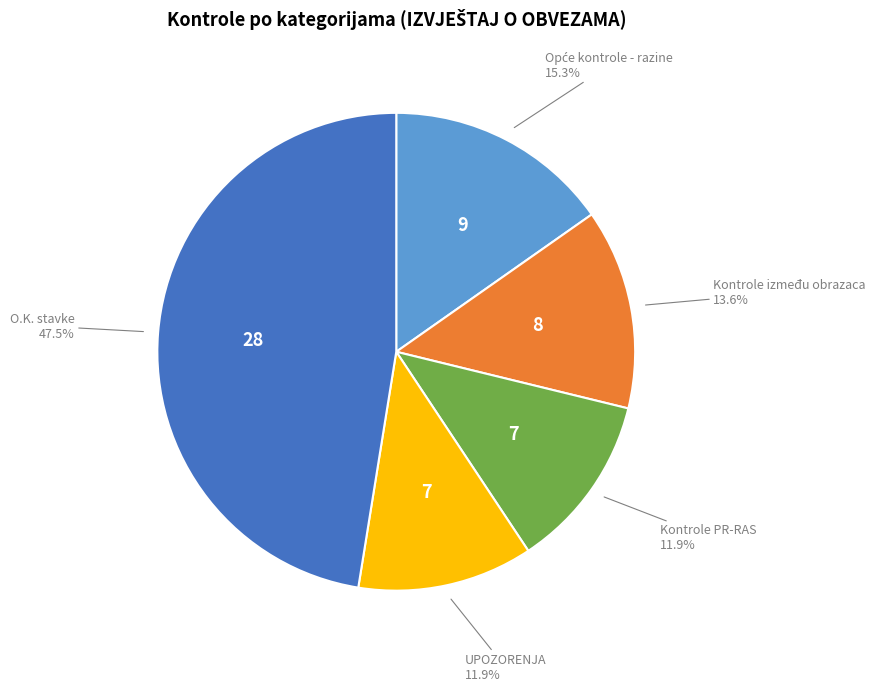

Is there any slice that represents more than half of the pie?

No